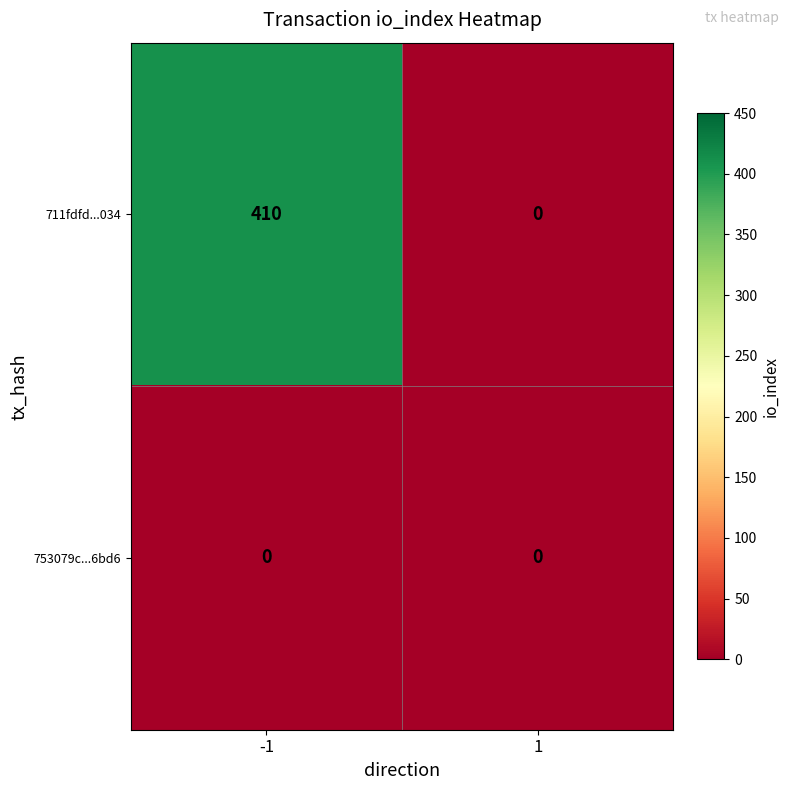

Between -1 and 1, which series saw the biggest shift?

711fdfd...034